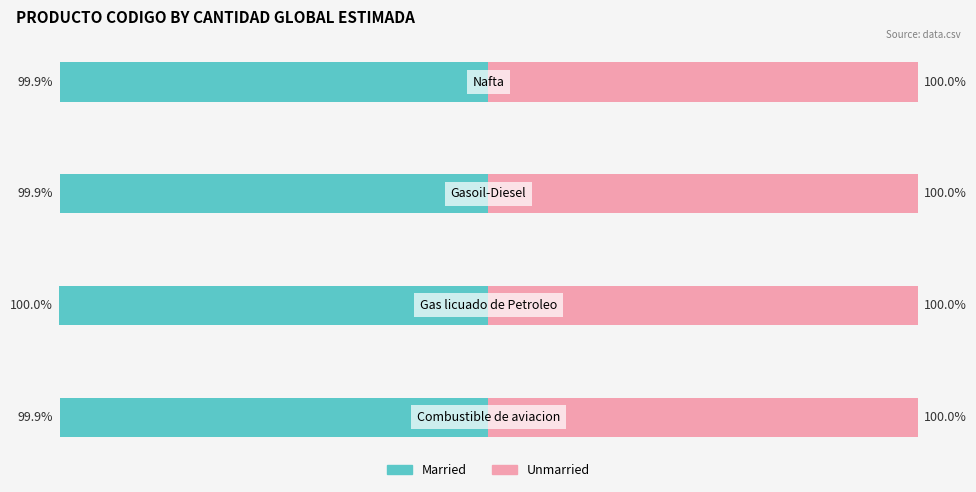

True or false: Married has a value of -99.9 at 2.

True